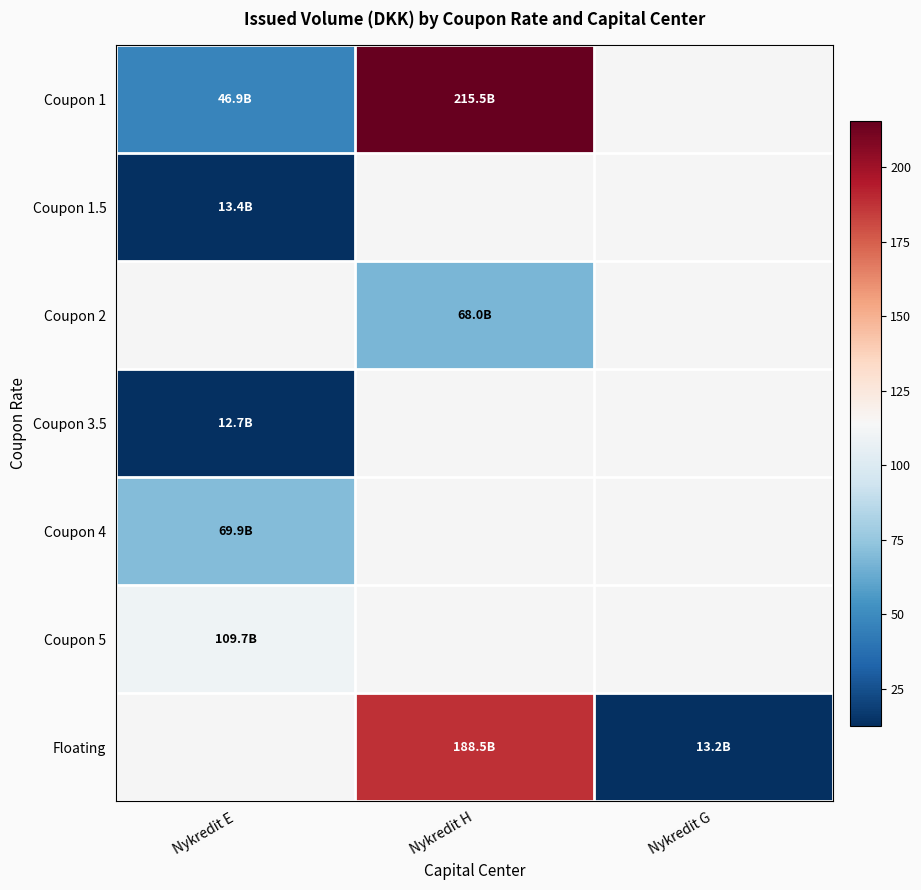

The value of Coupon 1 at Nykredit E is 46.9. True or false?

True